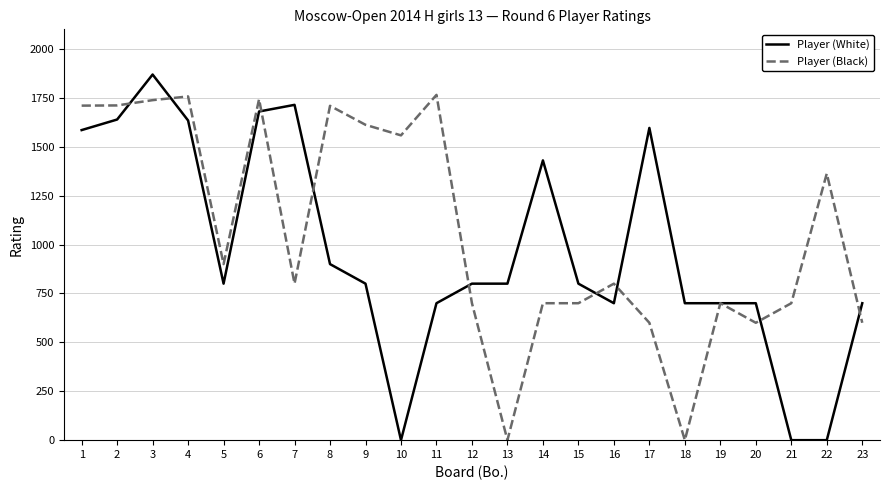

Does the chart have visible grid lines?

Yes